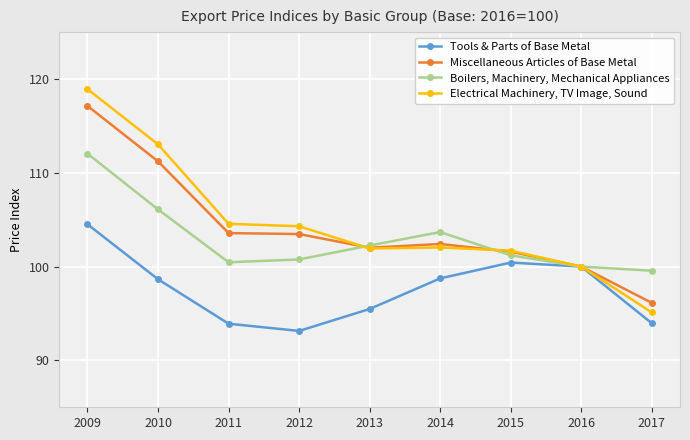

What is the difference between the second highest and second lowest values in the Boilers, Machinery, Mechanical Appliances series?

6.1